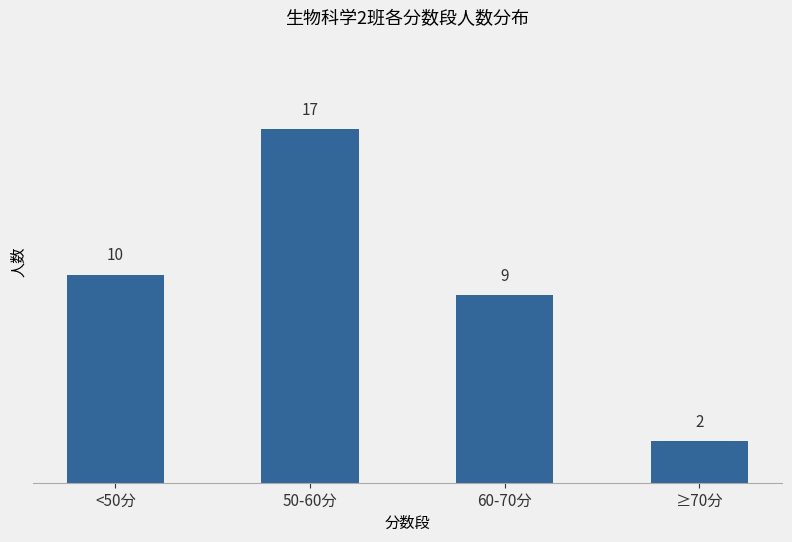

The value at 50-60分 is 17. True or false?

True